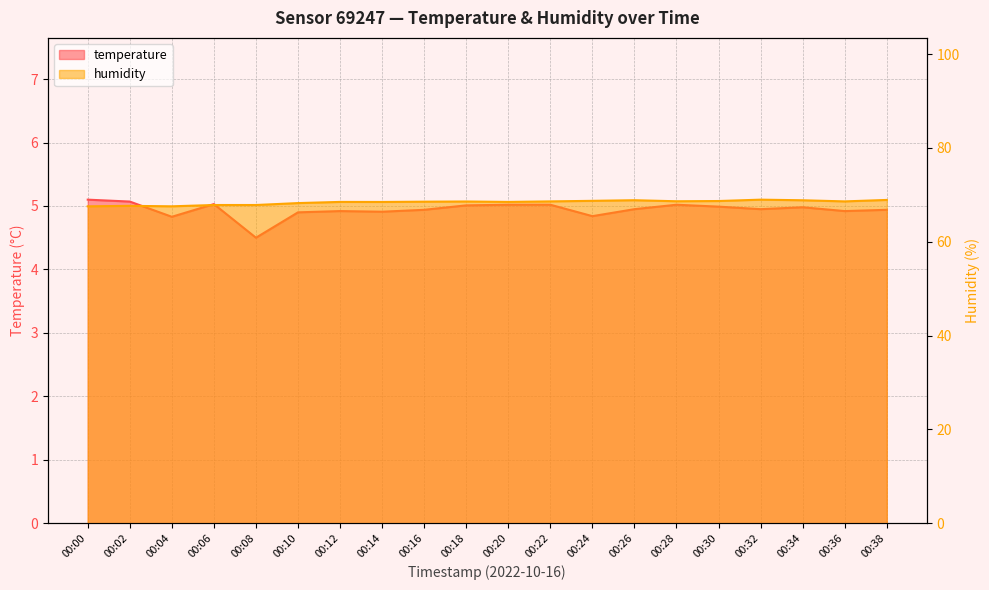

In temperature, how many points are higher than both neighbors (excluding endpoints)?

4